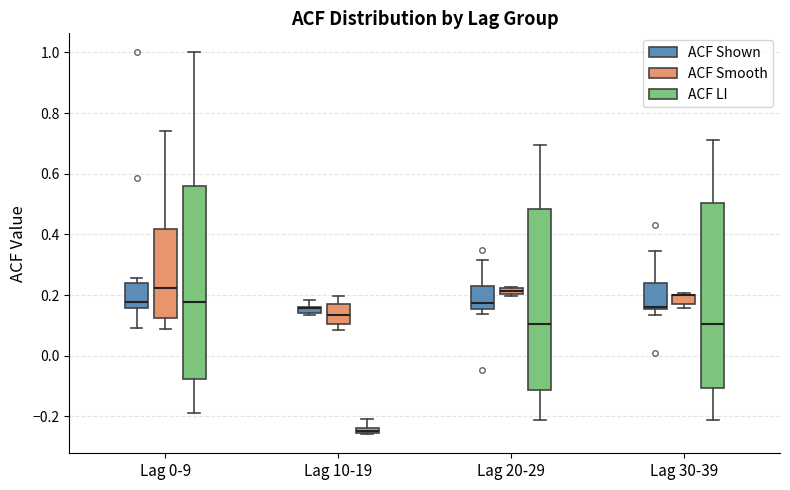

Comparing the boxes themselves (not the whiskers), which one is the tallest?

Lag 0-9 (ACF LI)